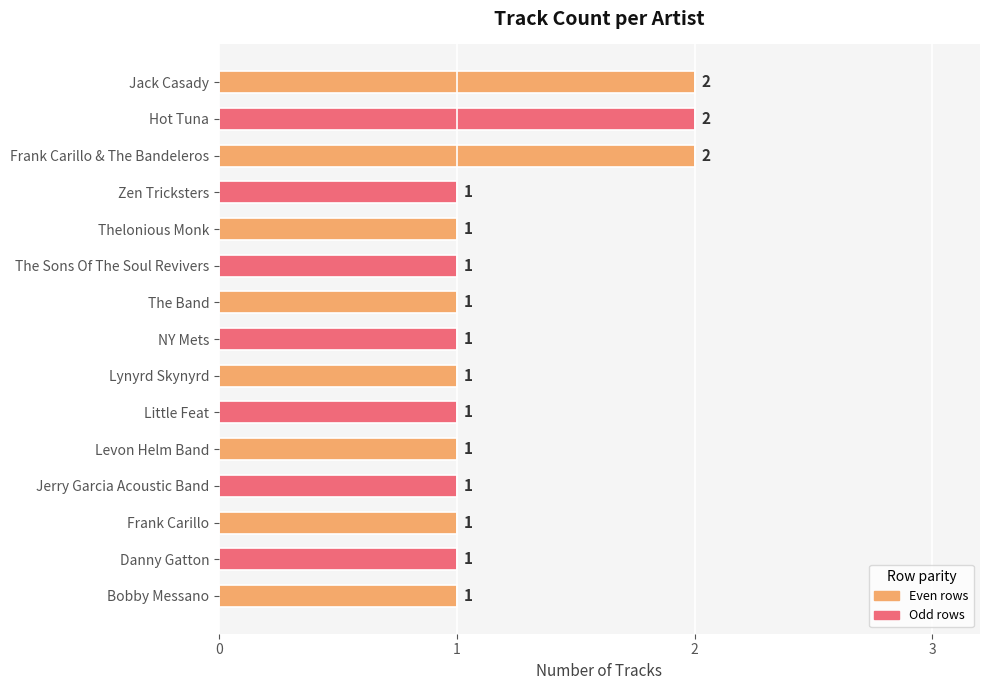

What is the minimum value shown in the chart?

1